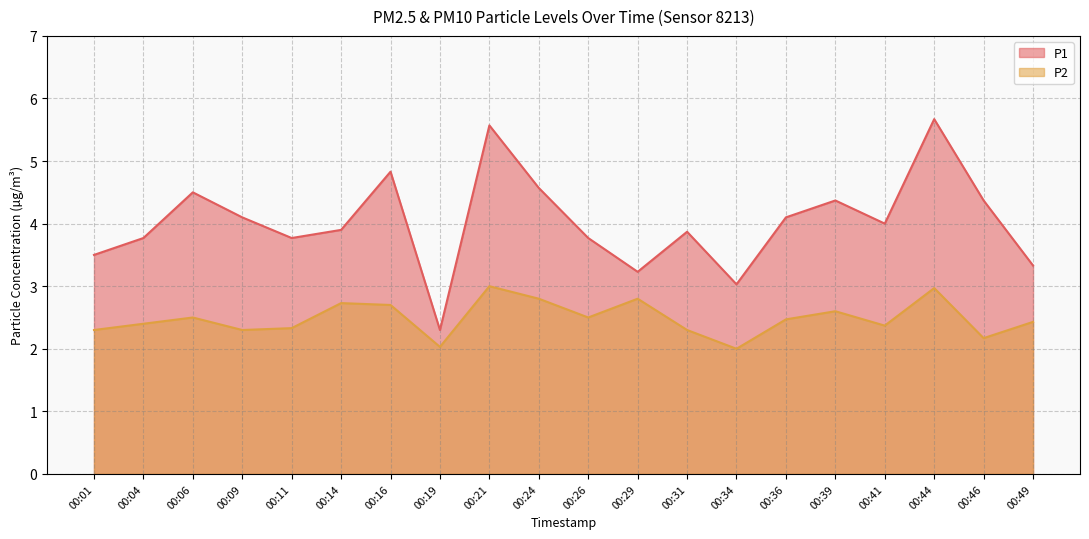

True or false: P1 has a value of 7.2 at 00:06.

False